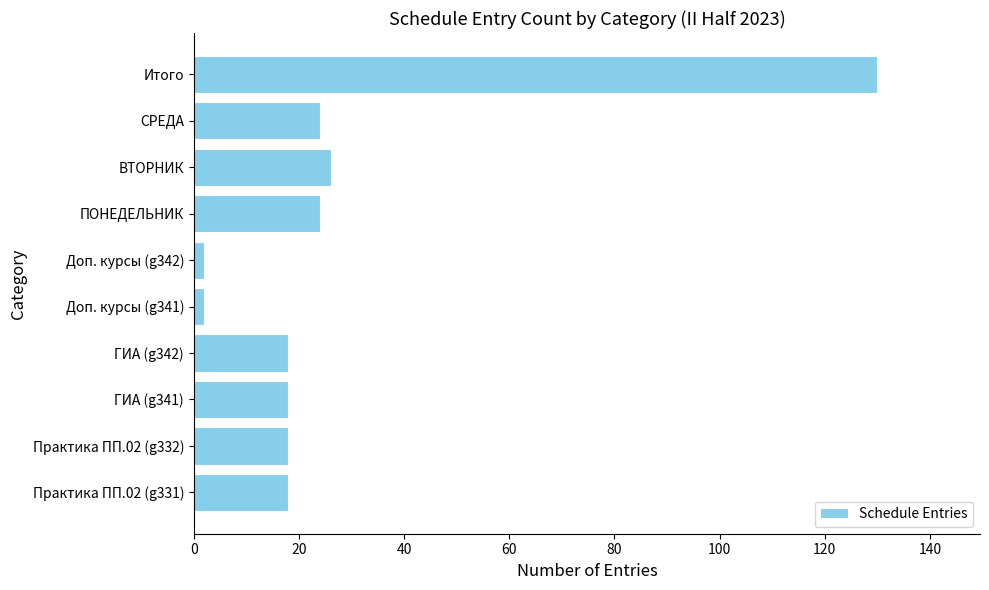

Approximately how many times larger is the value at ГИА (g342) compared to ГИА (g341)?

1.0